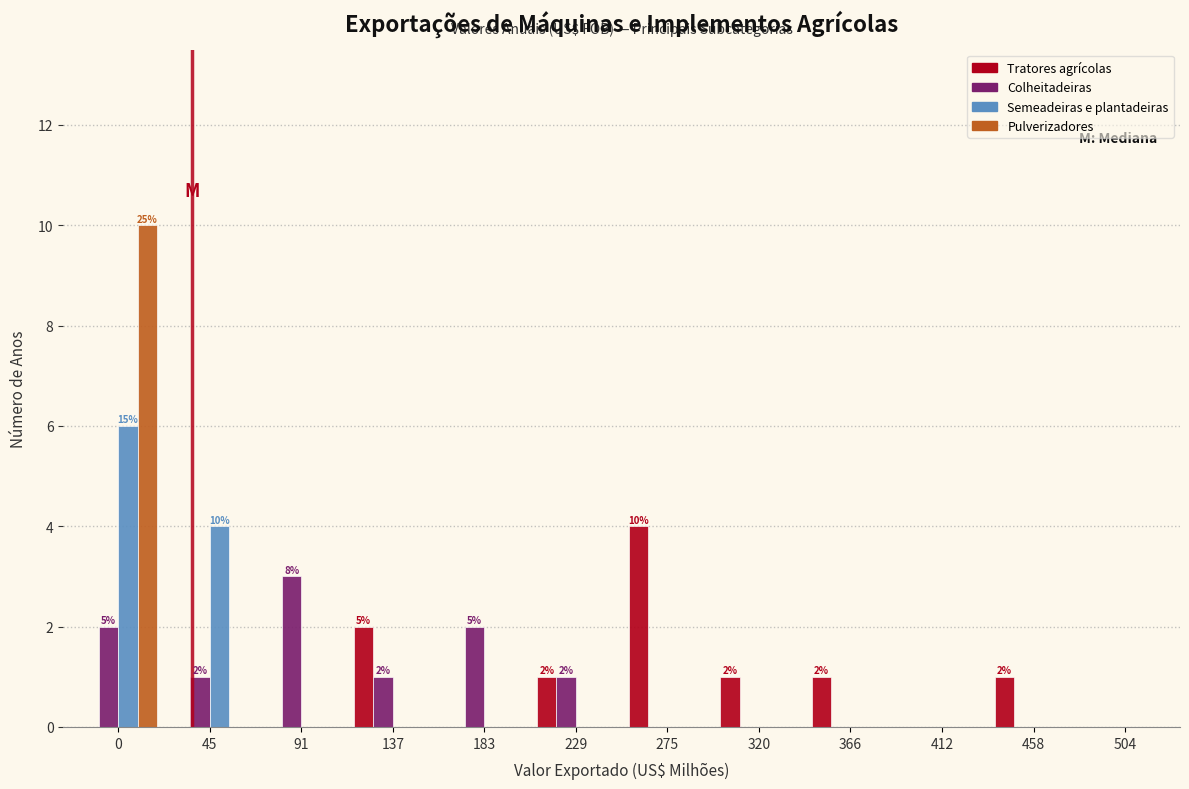

What is the total value across all series at 91?

3